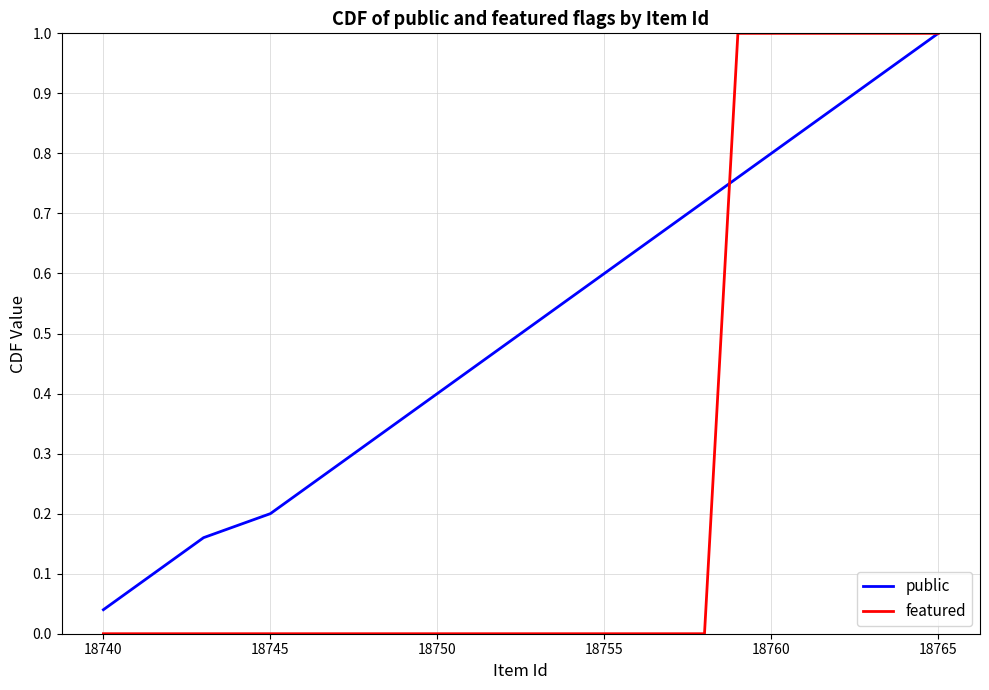

Which series has the widest spread of values?

featured